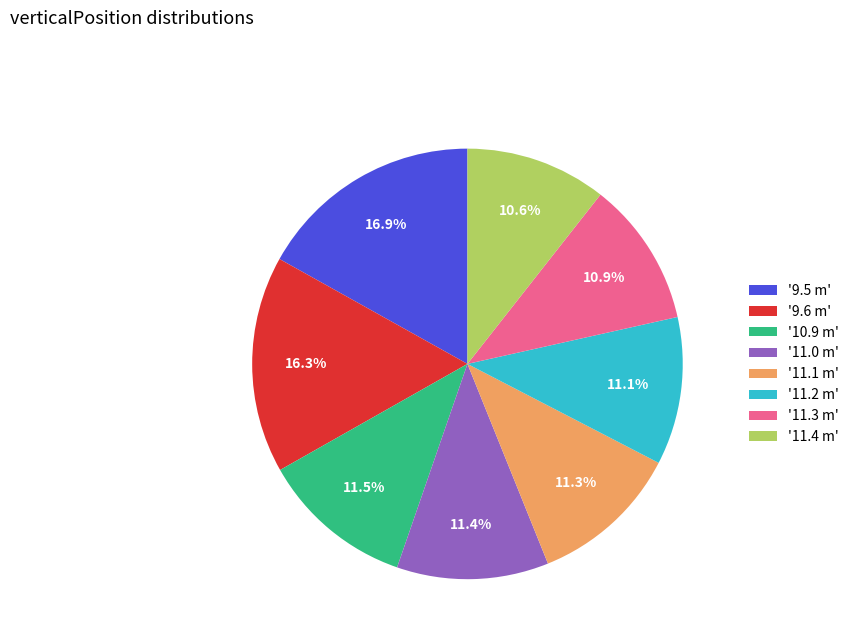

Does any single category account for the majority?

No